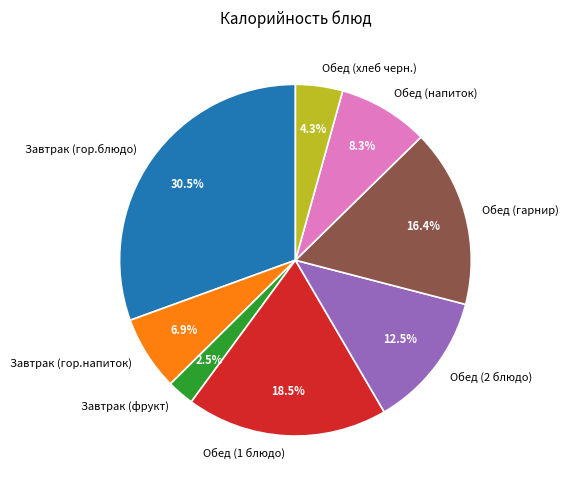

What is the total percentage of Обед (гарнир) and Завтрак (фрукт)?

18.9%